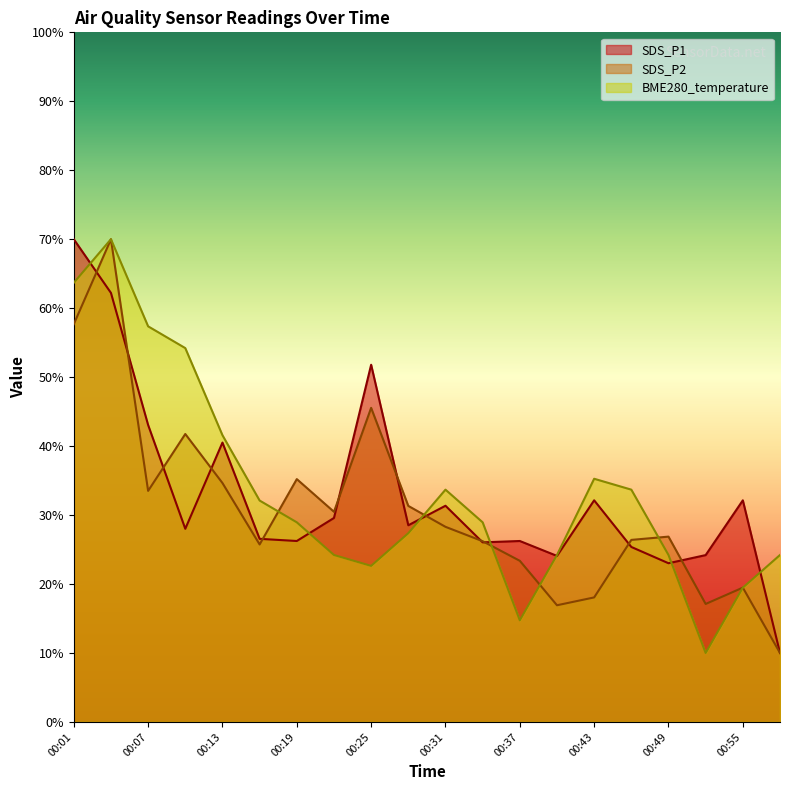

How many values in the SDS_P1 series exceed 28?

11